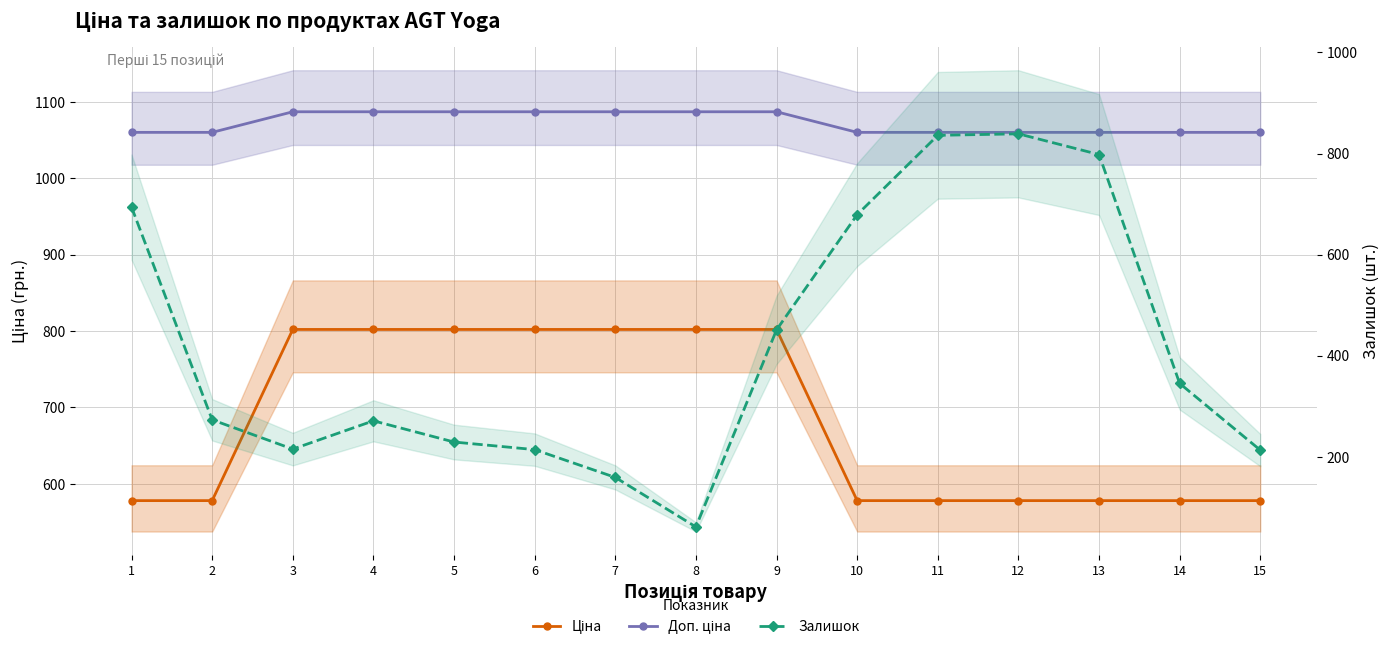

What is the difference between the Залишок values at 2 and 6?

59.0